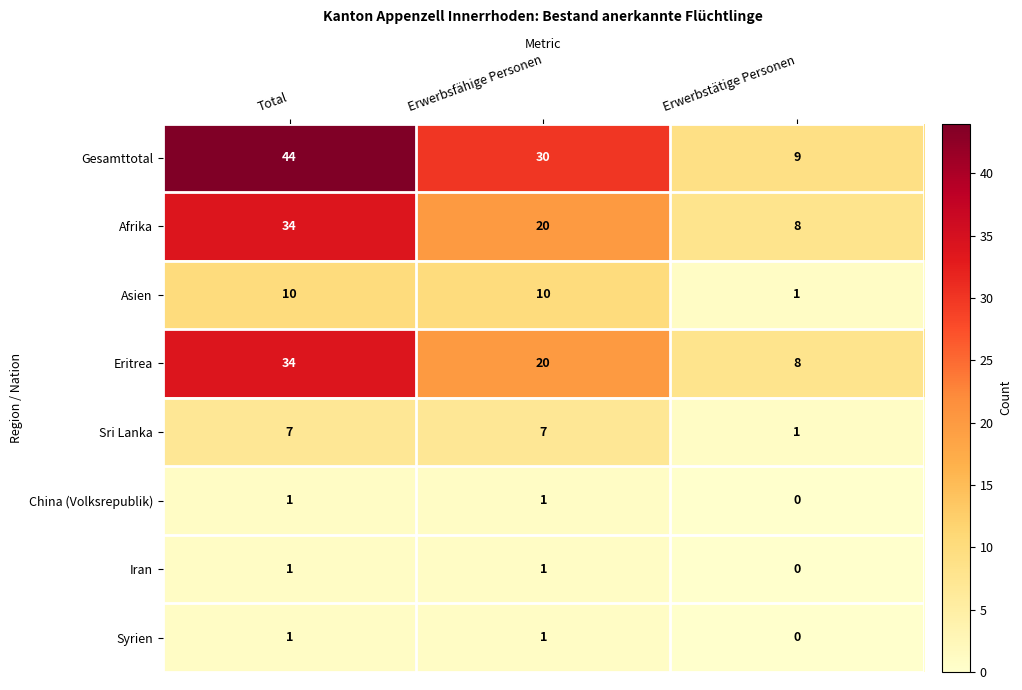

Which label corresponds to the largest value in the chart?

Total